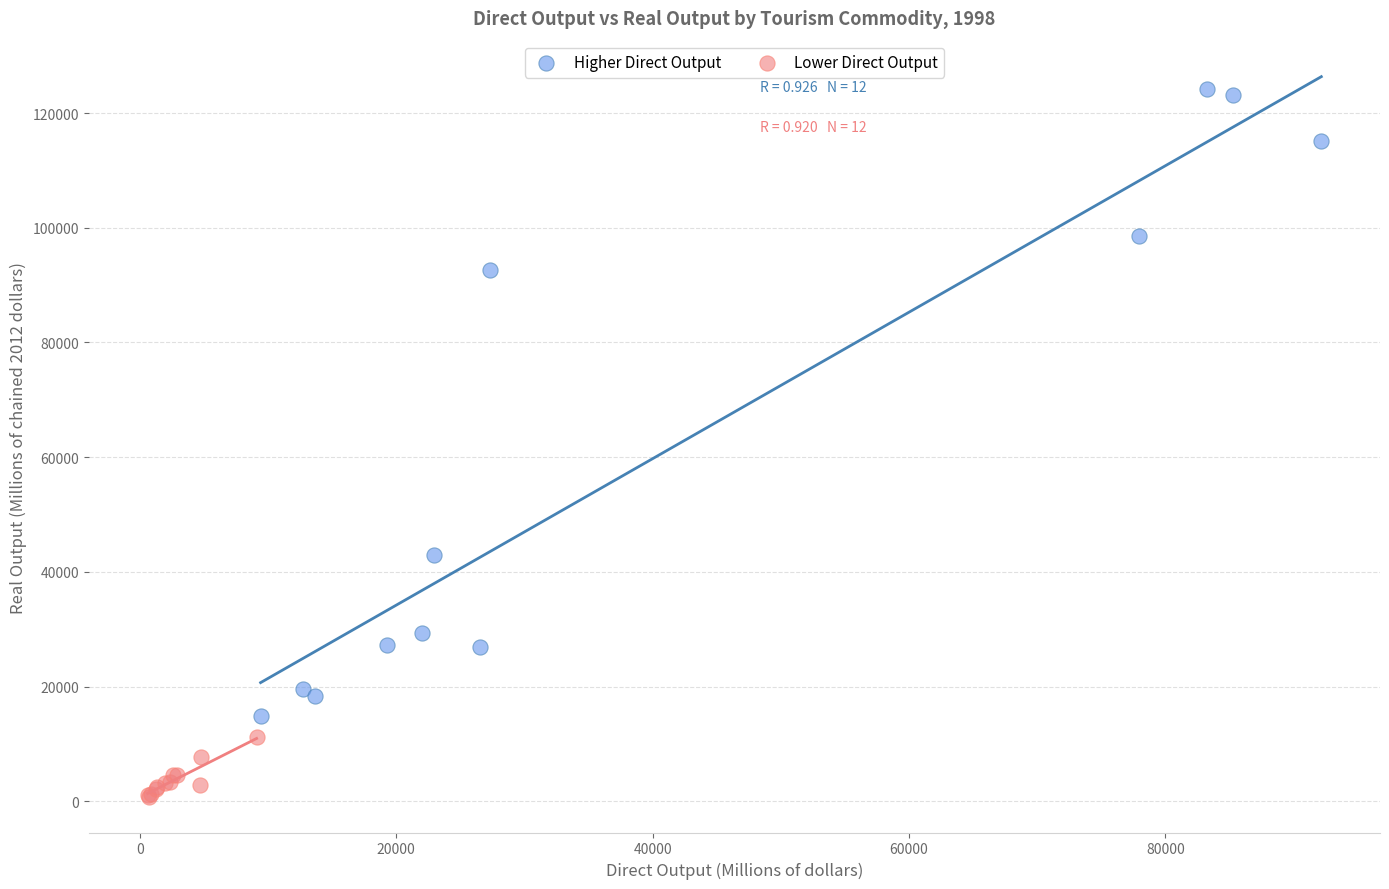

What are all the series names shown in the legend?

Higher Direct Output, Lower Direct Output